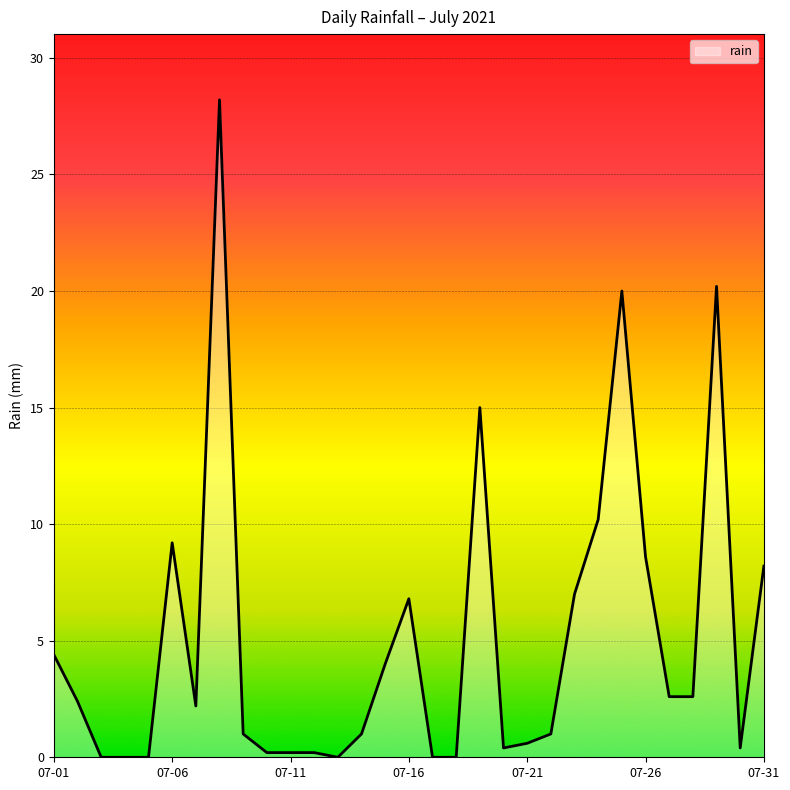

What is the change in value from 2021-07-21 to 2021-07-30?

-0.2